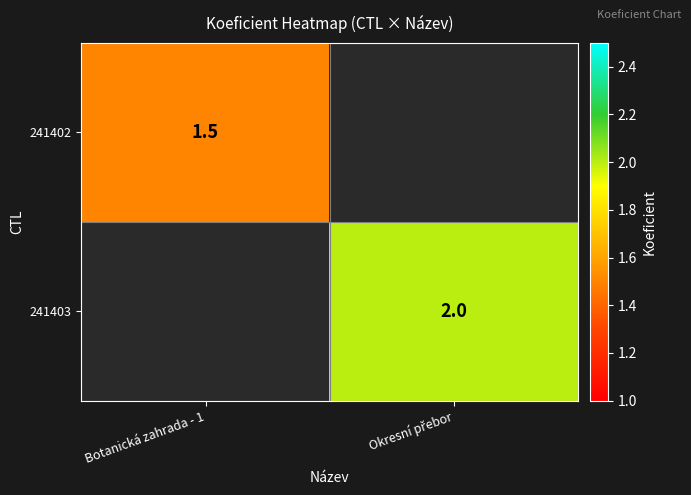

What is the minimum value shown in the chart?

1.5